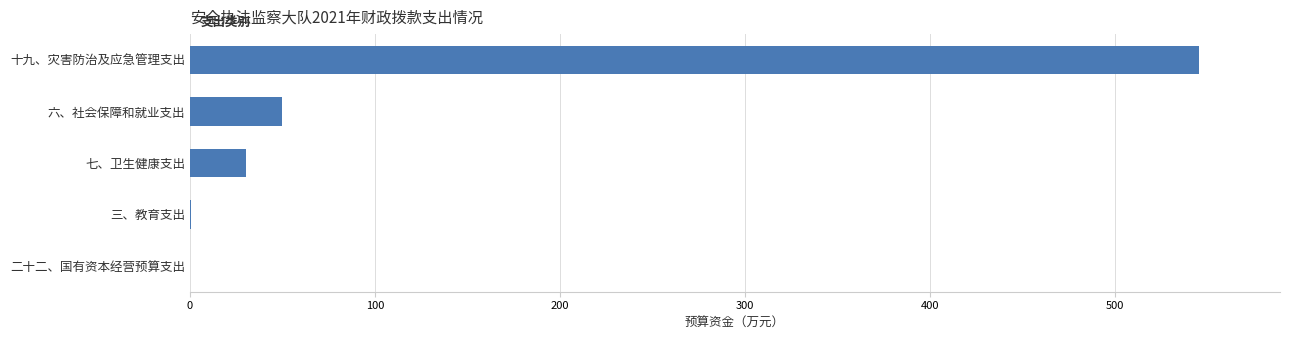

What is the greatest value displayed?

545.5